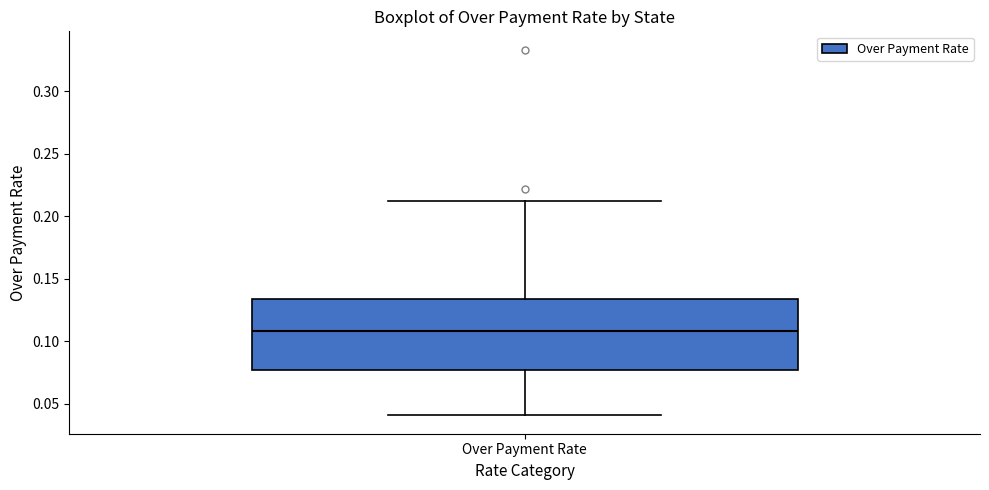

Transcribe this box plot: give where the median line is, the range the box spans, and where the two whiskers end, as read against the y-axis. The values are not printed on the chart, so give them approximately, as read against the axis.

median 0.110, box 0.075 to 0.135, whiskers 0.040 to 0.210